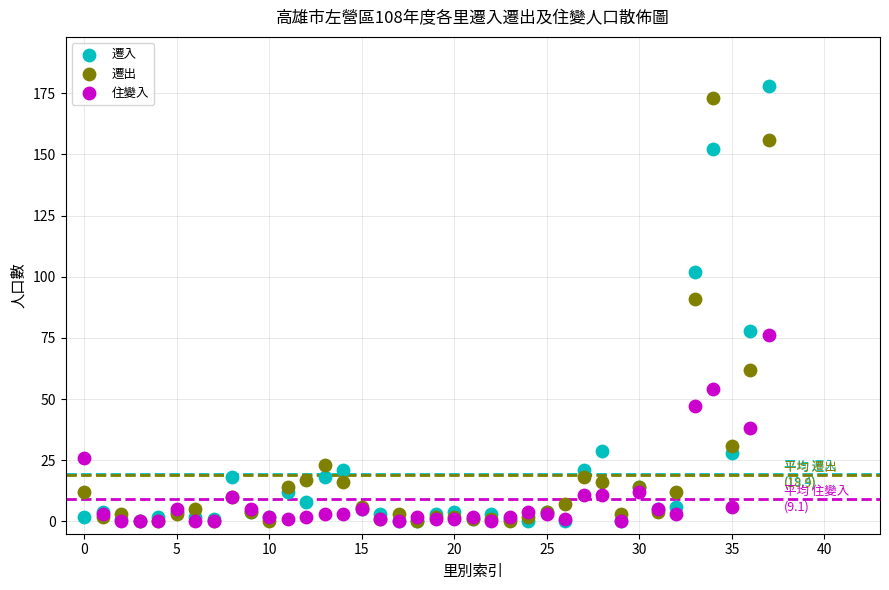

In the 遷出 series, what Y value is closest to 86?

91